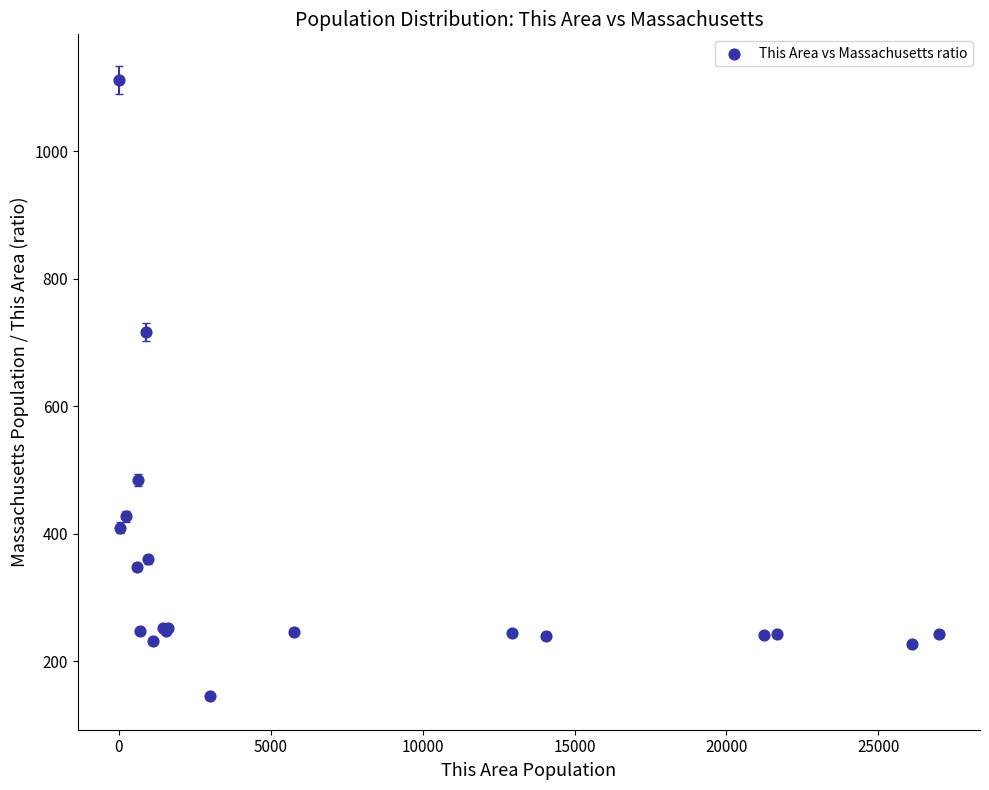

What Y value in the scatter plot is closest to 628?

716.5